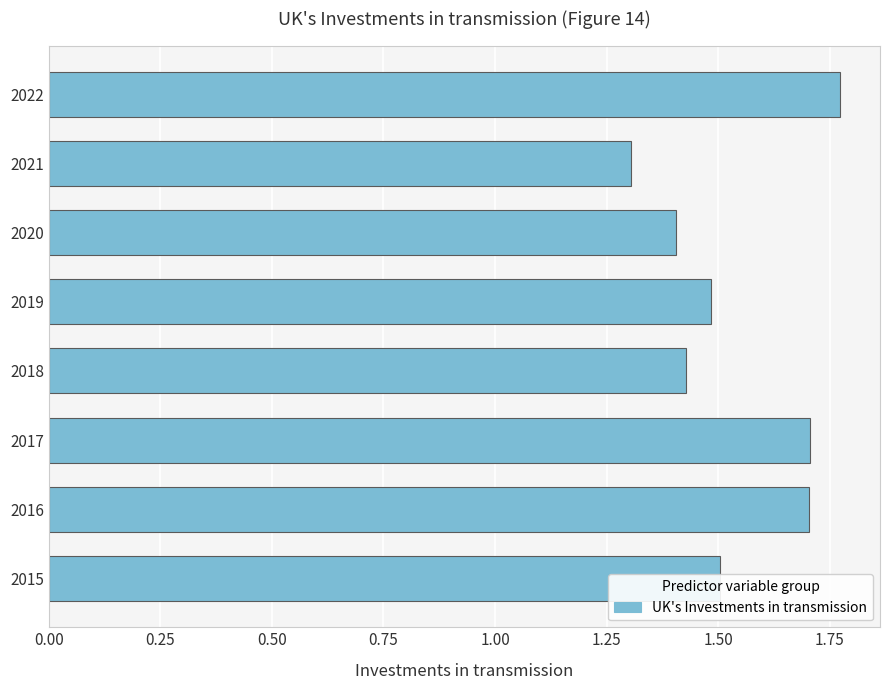

Which category has the lowest value across all series?

2021